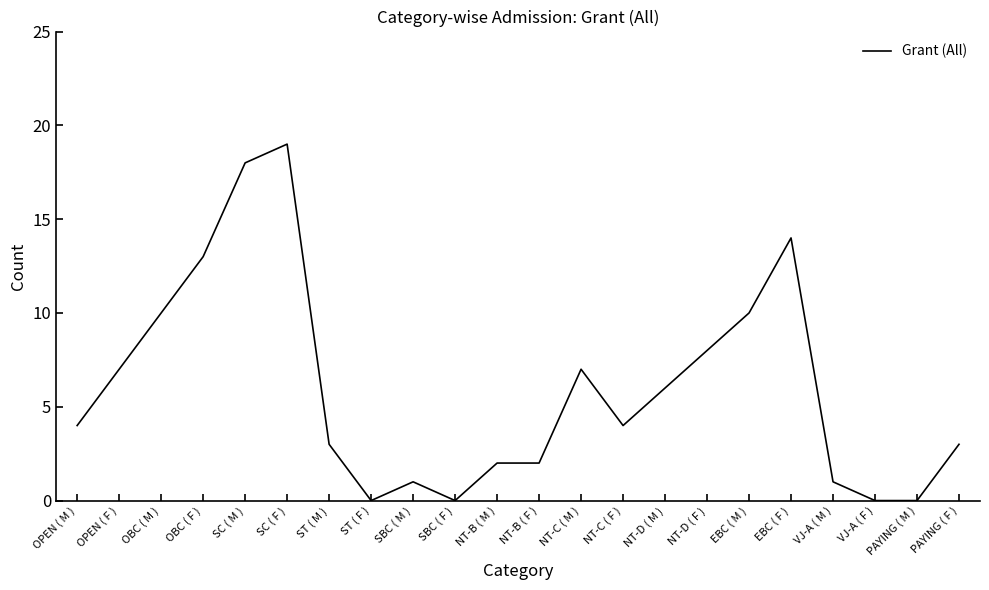

Is it true that the value at NT-C ( M ) is 5?

False